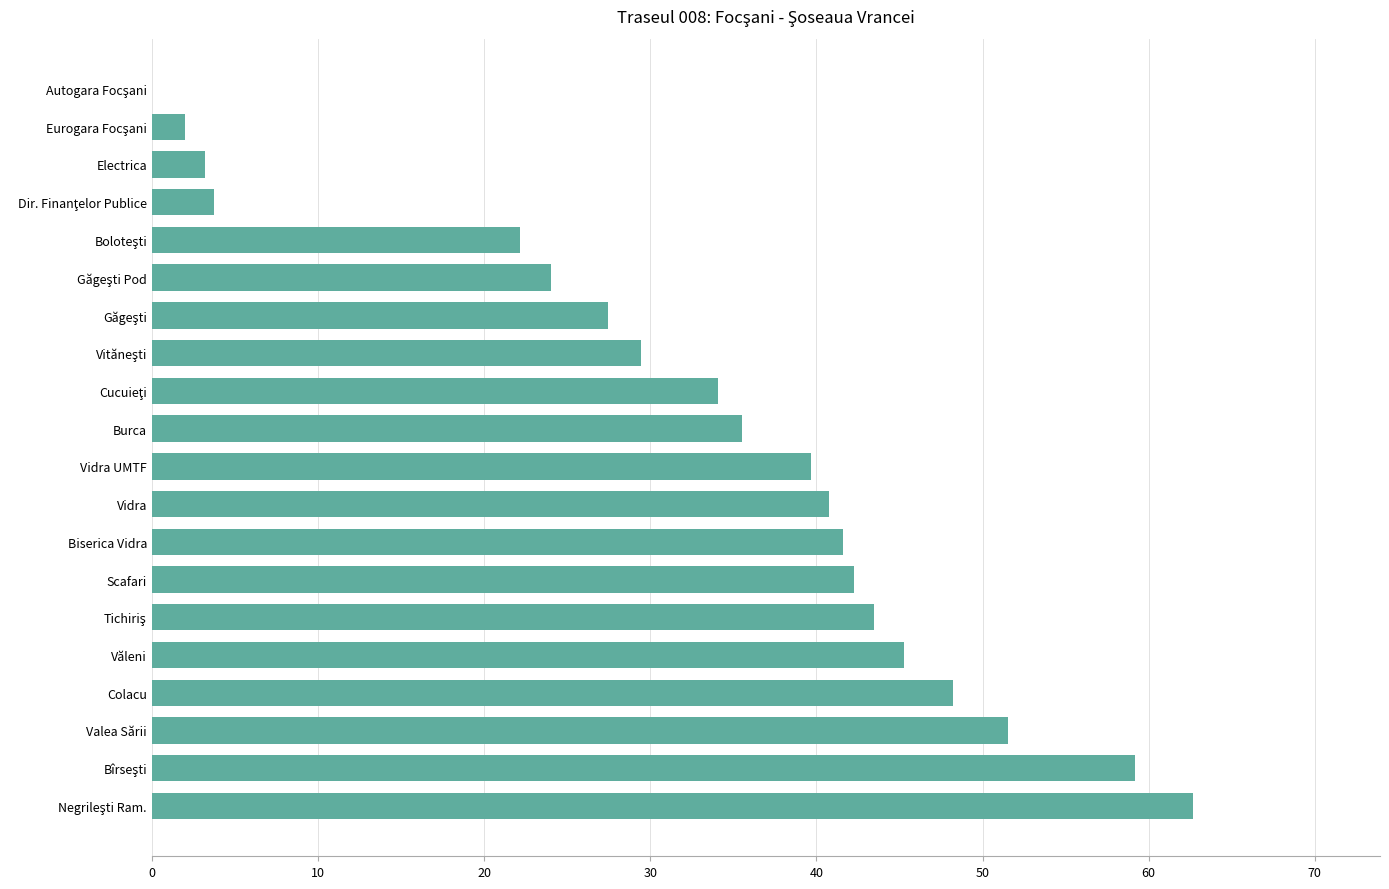

What is the ratio of the value at Biserica Vidra to the value at Văleni?

0.9